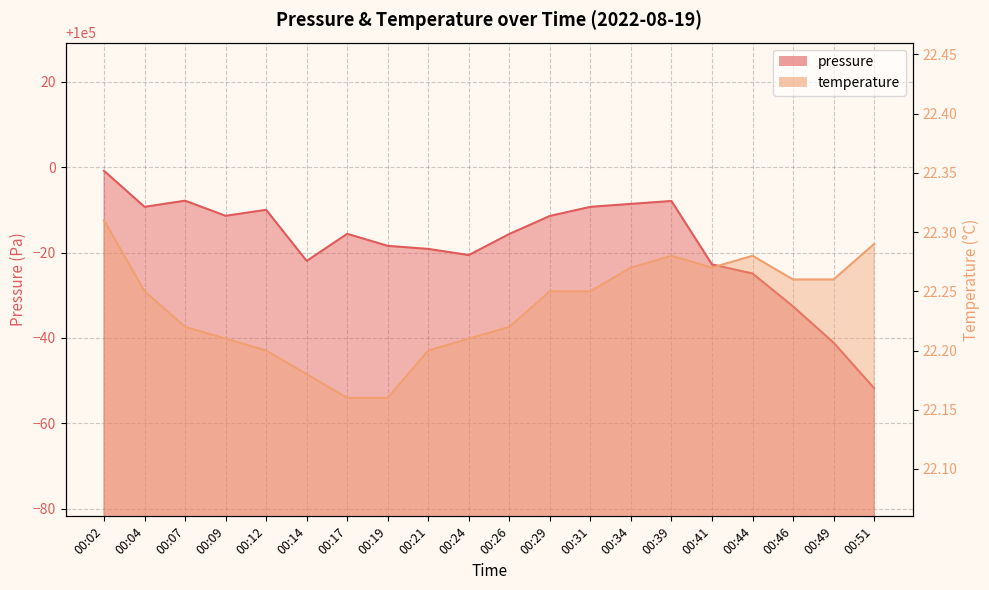

Rank the series by their average value, from highest to lowest.

pressure, temperature